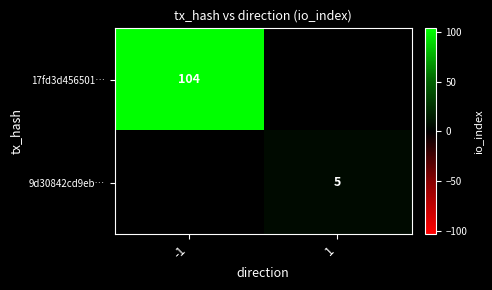

Which has a higher value, 1 or -1?

-1